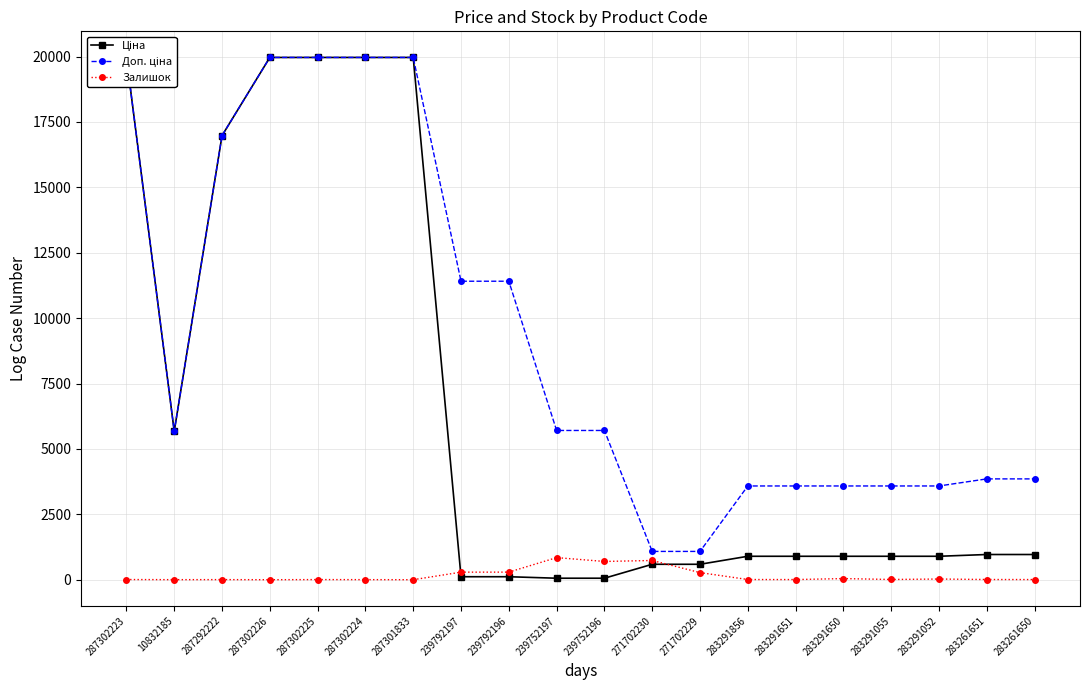

The value of Ціна at 283261651 is 963.5. True or false?

True